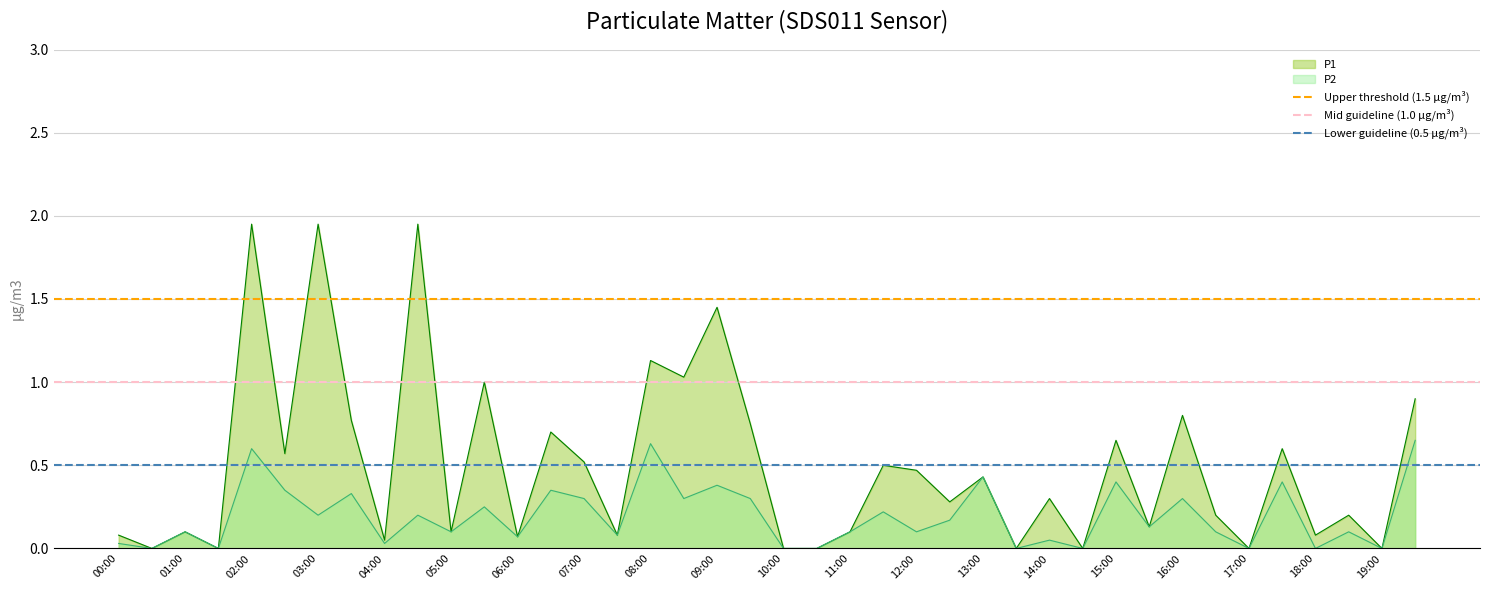

The P2 series shows 0.1 at 01:00. True or false?

True